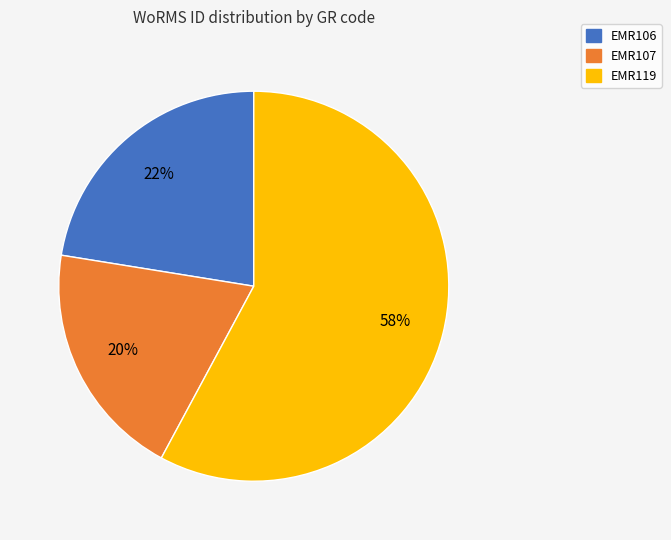

Does EMR106 account for over 50% of the chart?

No